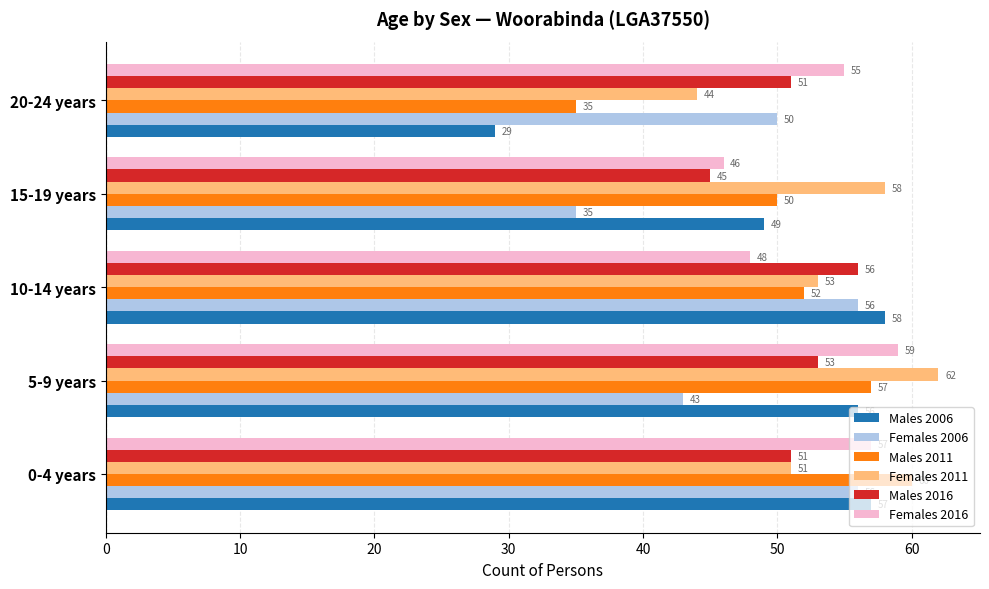

How many data points does each series have?

5